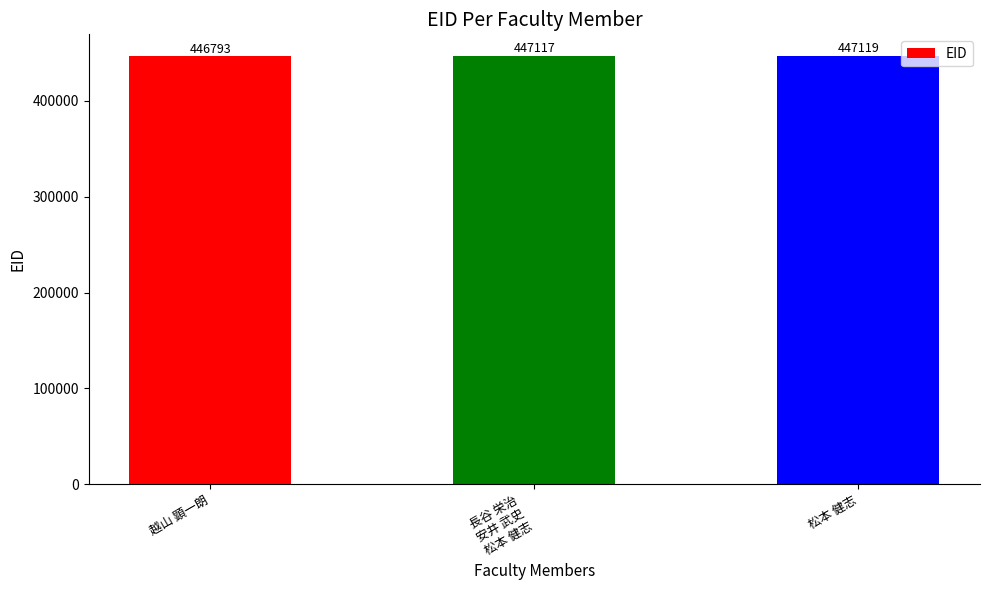

What is the label of the 2nd bar from the right?

長谷 栄治
安井 武史
松本 健志